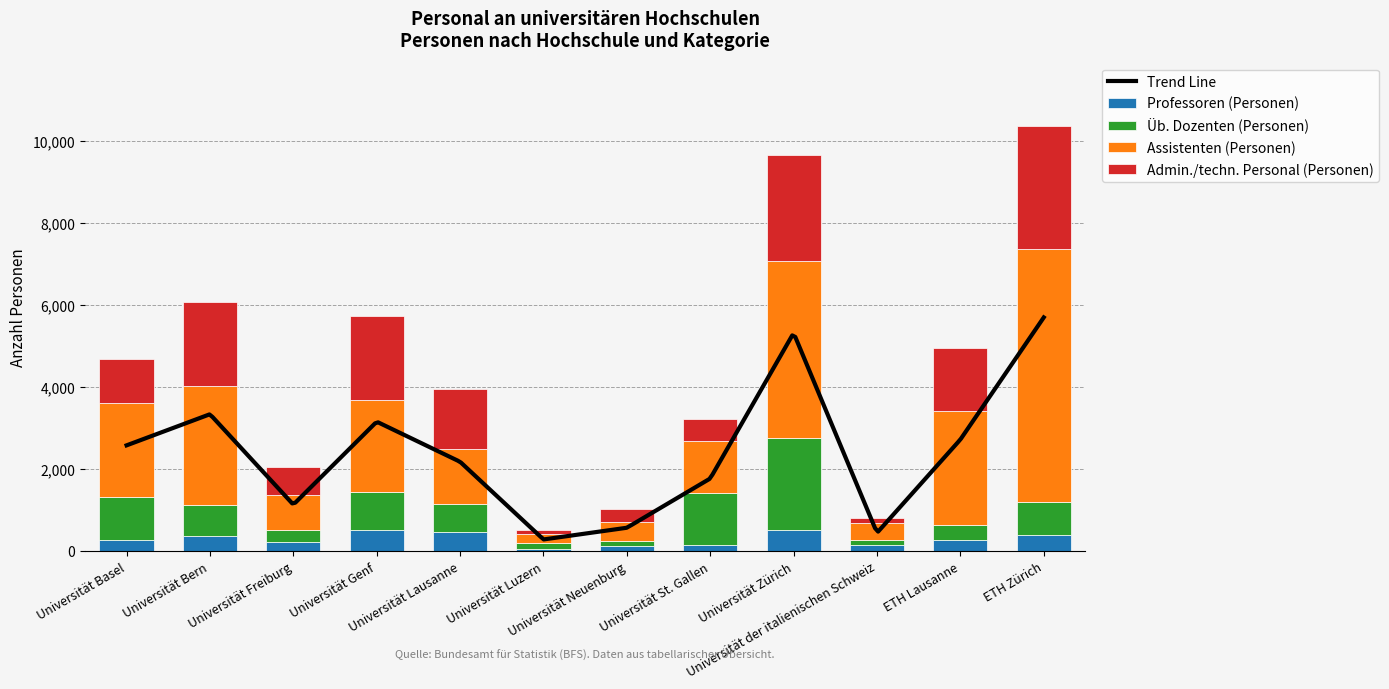

Is it true that Üb. Dozenten (Personen) equals 87 at Universität Luzern?

False